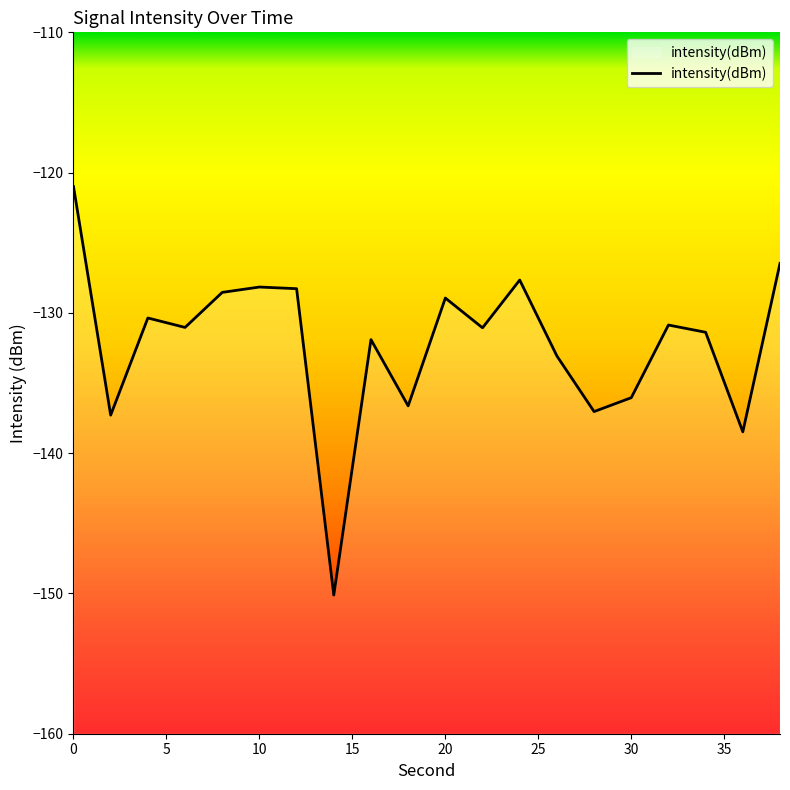

List the labels in order of value, largest first.

0, 38, 24, 10, 12, 8, 20, 4, 32, 6, 22, 34, 16, 26, 30, 18, 28, 2, 36, 14